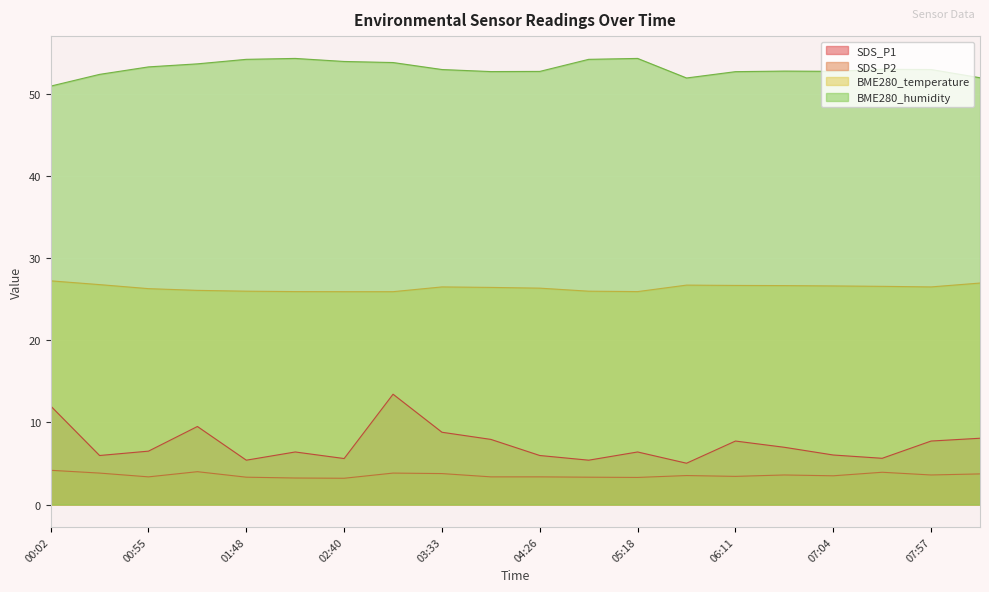

What is the difference between the highest and lowest values at 03:07?

50.0